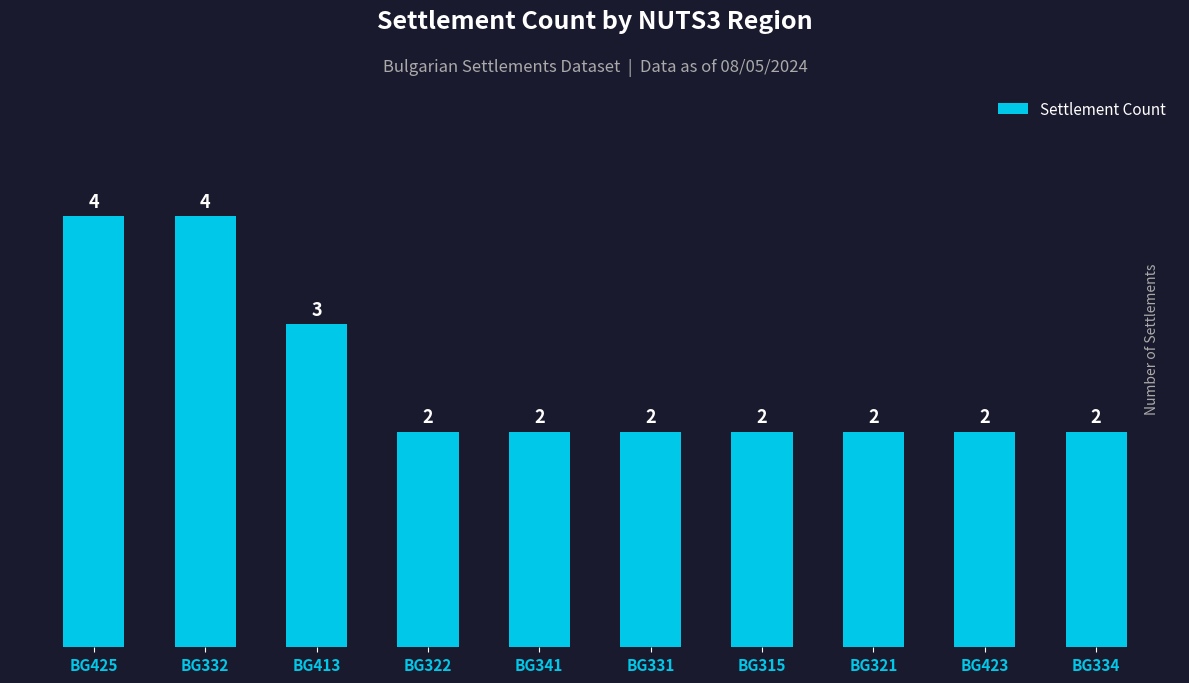

What value does the data have at BG332?

4